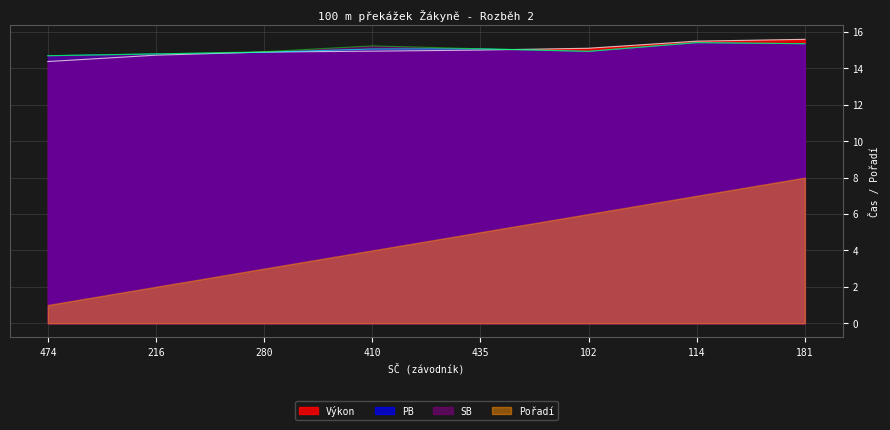

What are all the series names shown in the legend?

Výkon, PB, SB, Pořadí